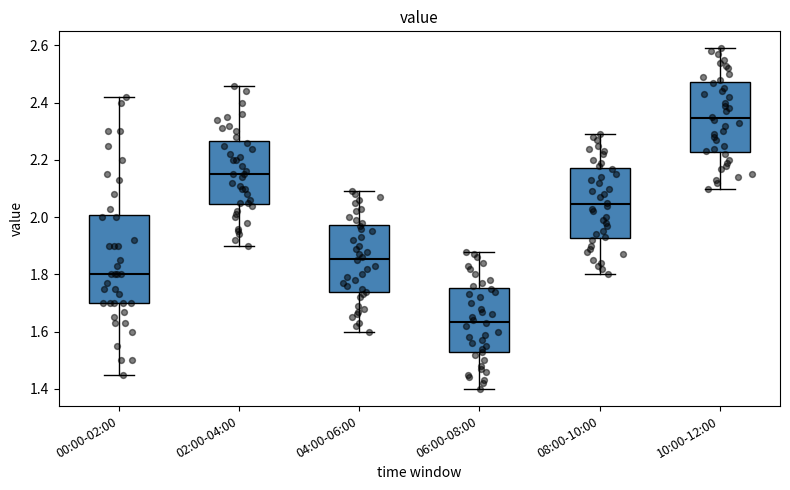

Comparing the boxes themselves (not the whiskers), which one is the tallest?

00:00-02:00